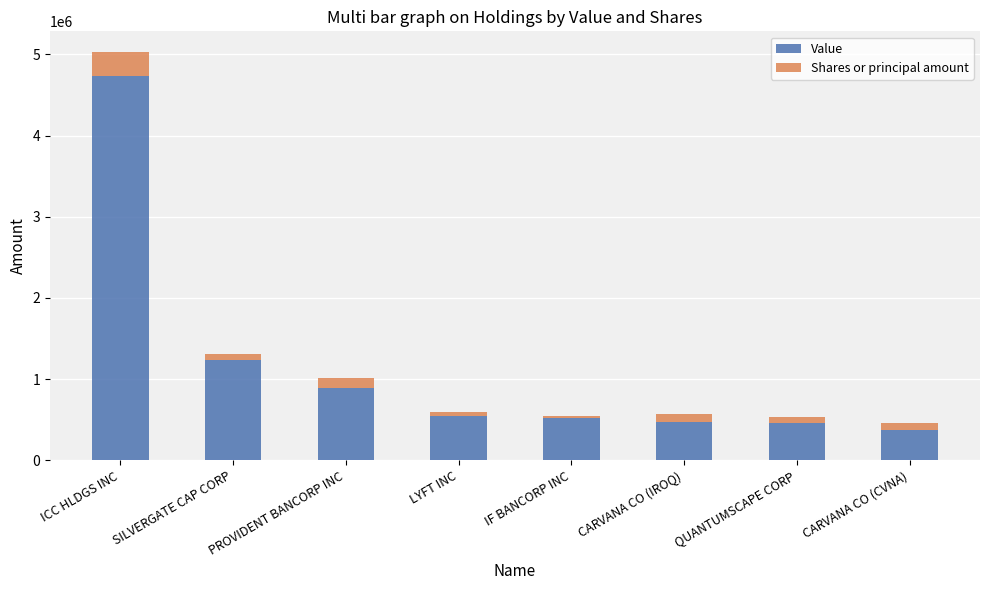

What is the difference between the maximum and minimum values in the Value series?

4353943